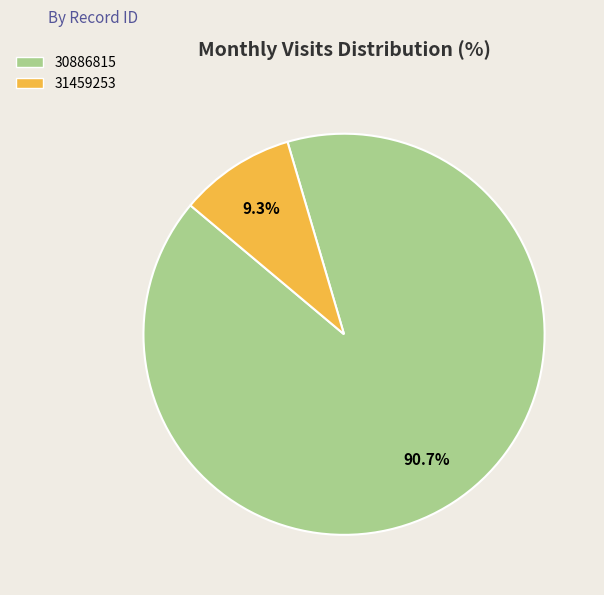

How many segments does this pie chart have?

2